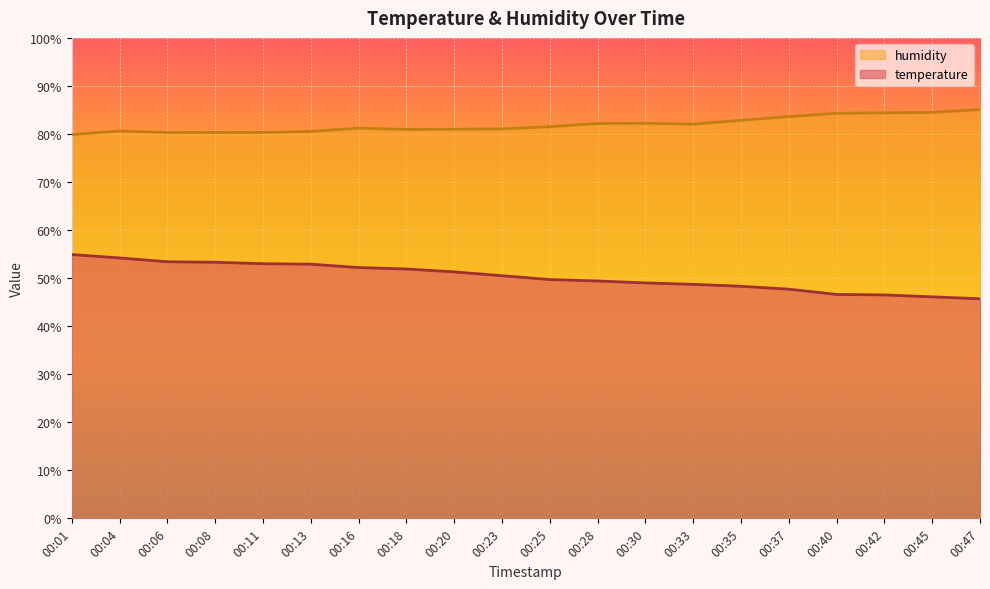

Which category has the lowest value in the temperature series?

00:47